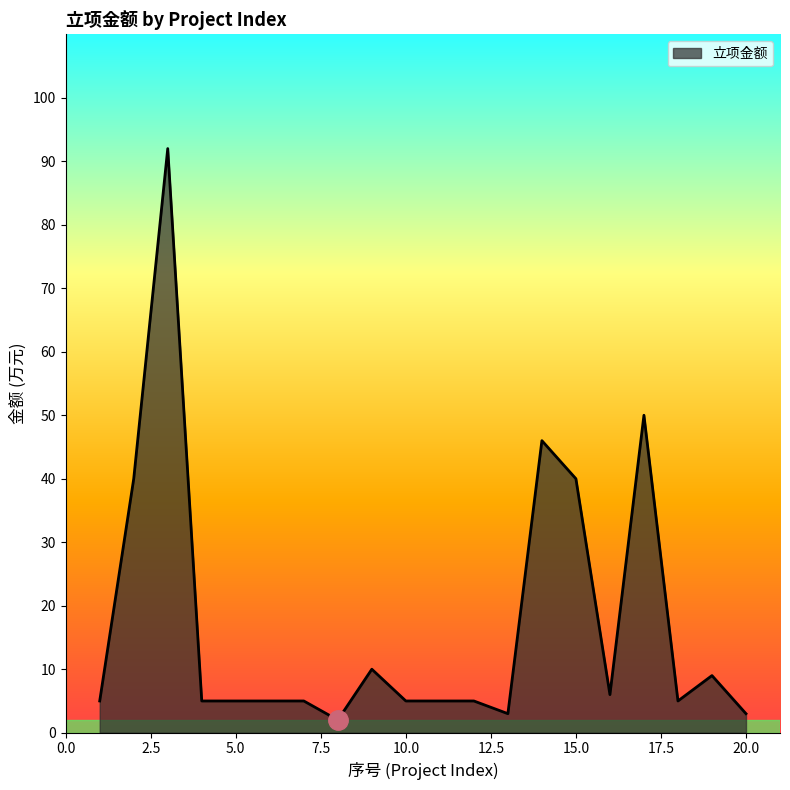

What is the greatest value displayed?

92